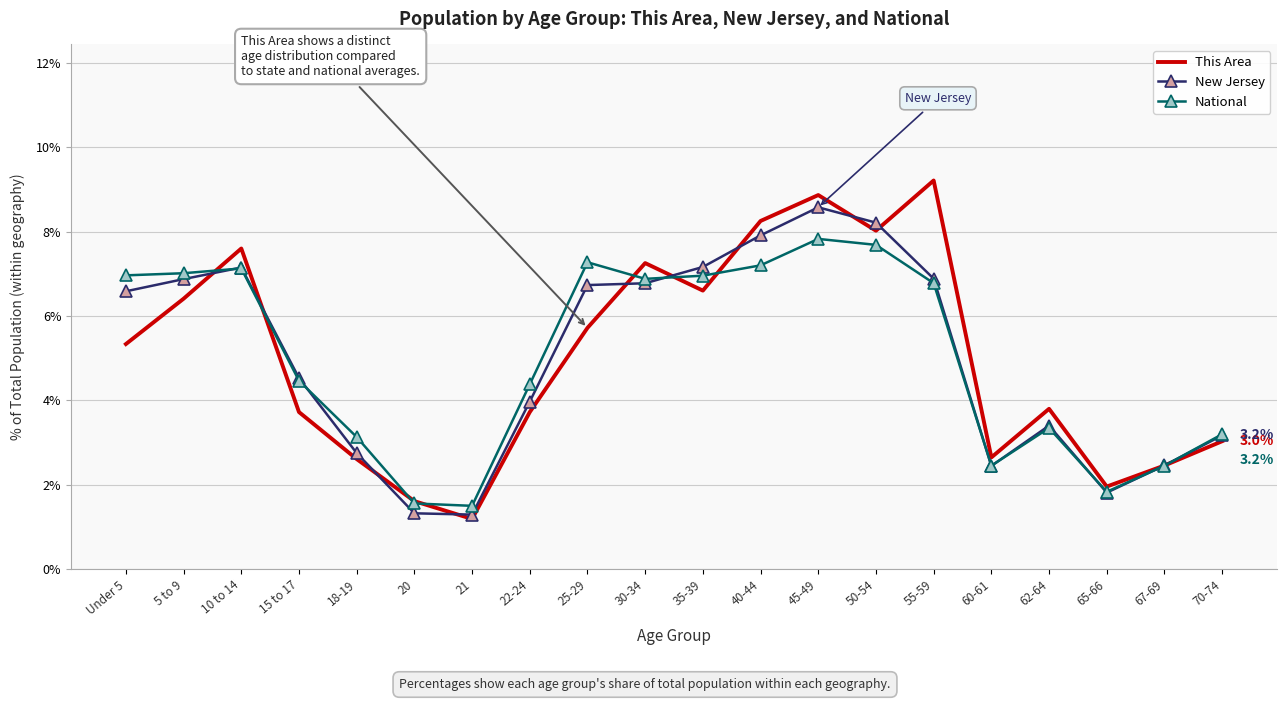

What position from the left is 65-66?

18